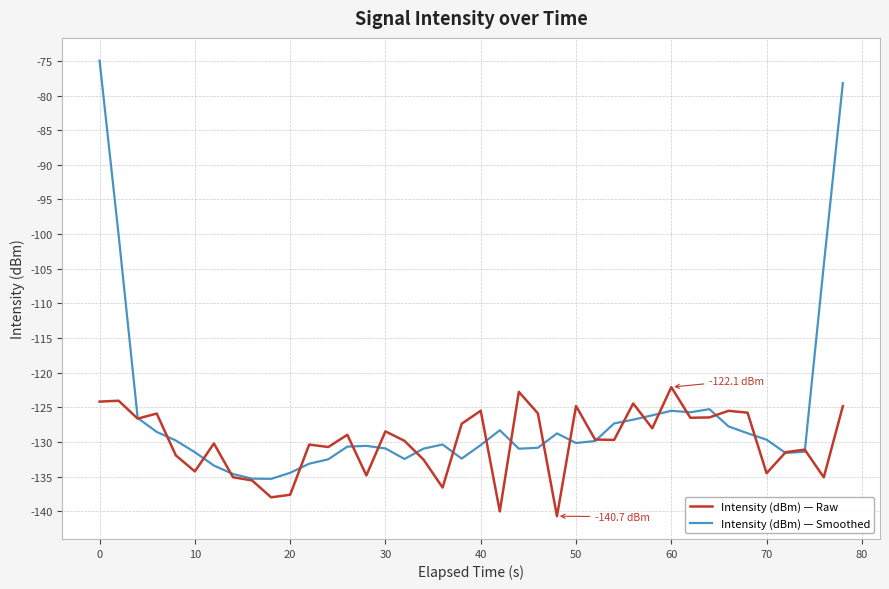

What is the maximum value for Intensity (dBm) — Smoothed?

-75.0